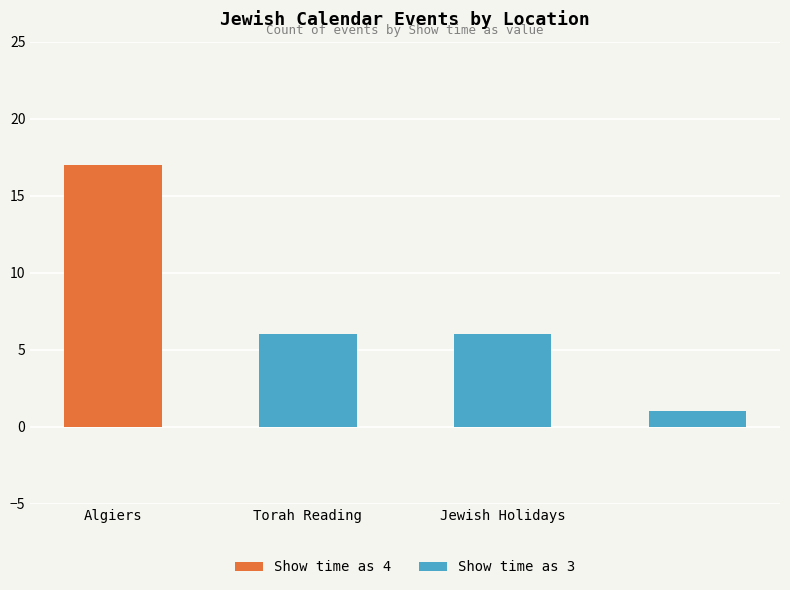

What is the maximum value for Show time as 4?

17